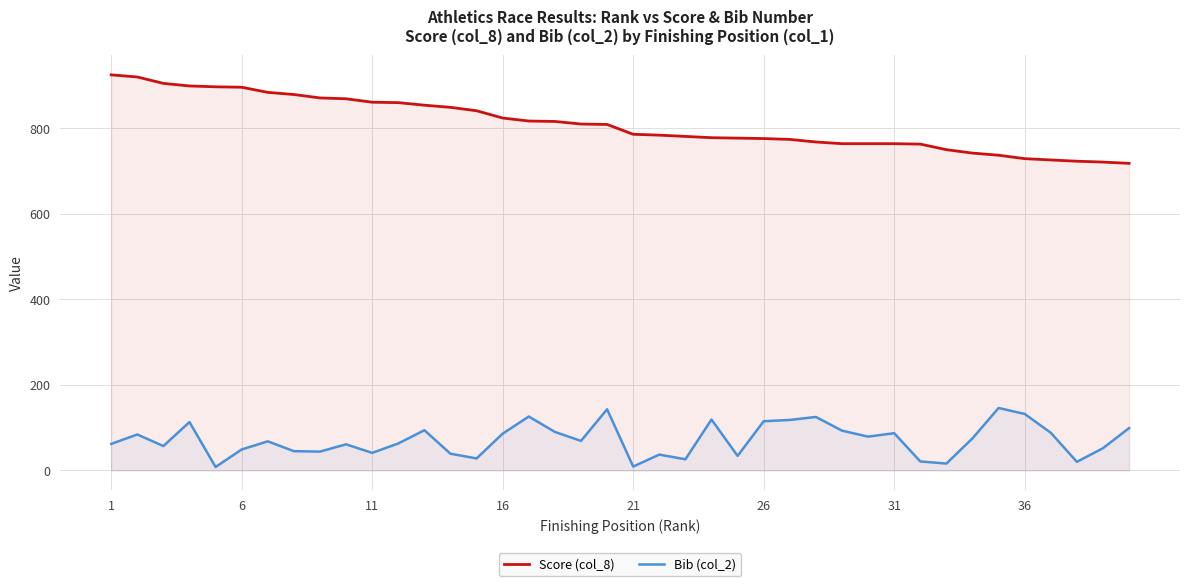

Which series has the largest total across all categories?

Score (col_8)